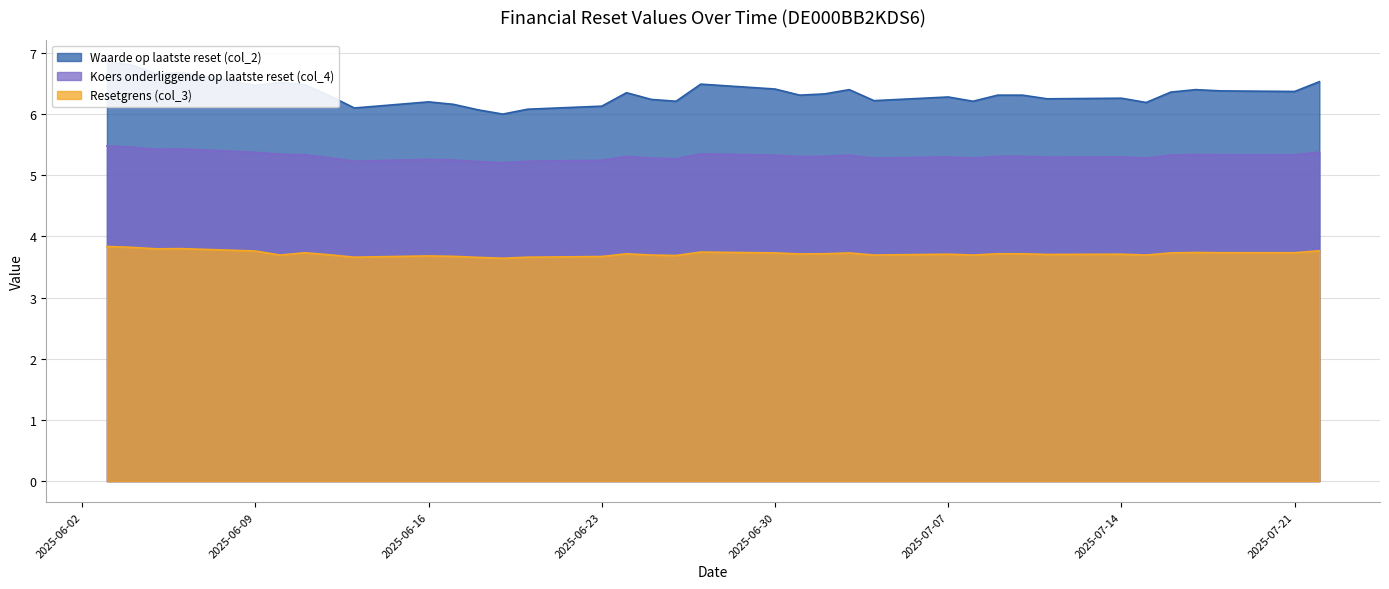

What is the difference between the Waarde op laatste reset (col_2) values at 2025-07-18 and 2025-07-07?

0.1